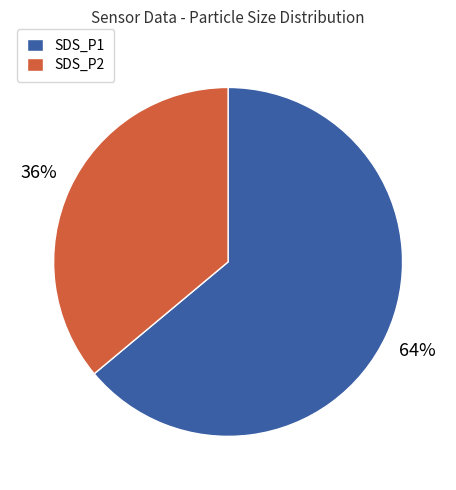

Rank the categories by value from lowest to highest.

SDS_P2, SDS_P1